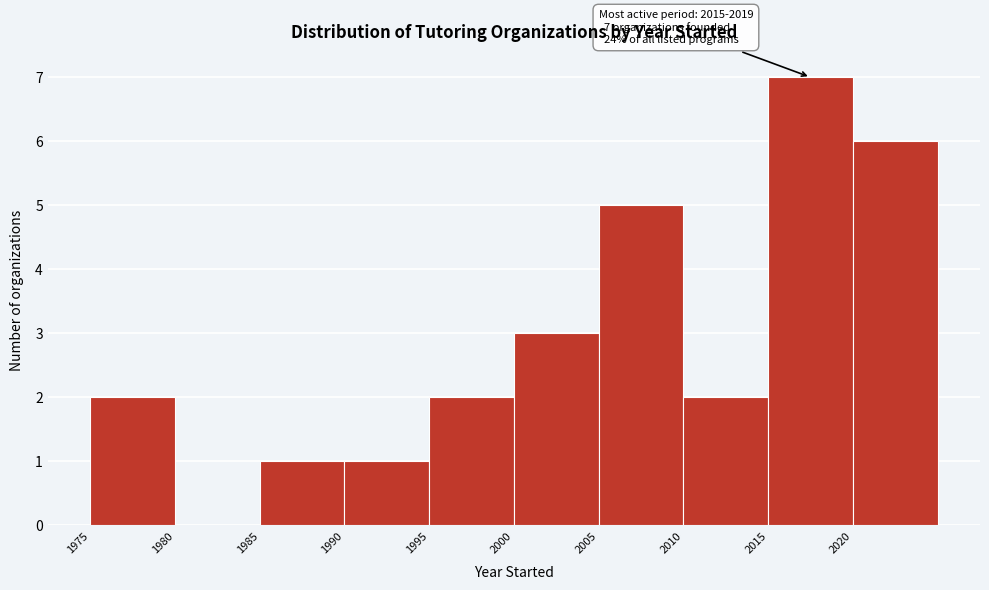

Over which range of the x-axis is the bar tallest?

2015 to 2020